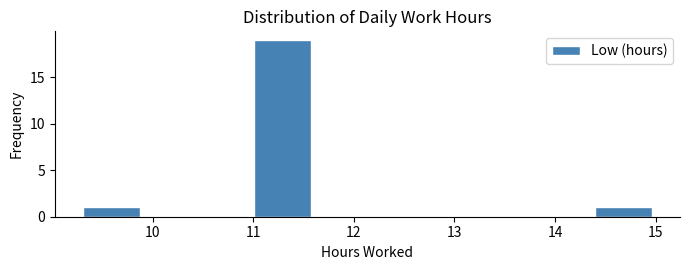

Over which range of the x-axis is the bar tallest?

11.0 to 11.6